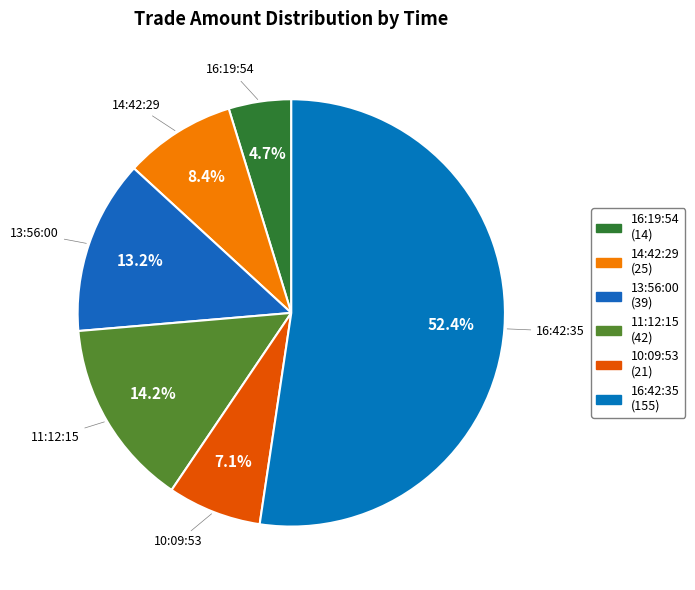

Which has a higher value, 16:42:35 or 13:56:00?

16:42:35